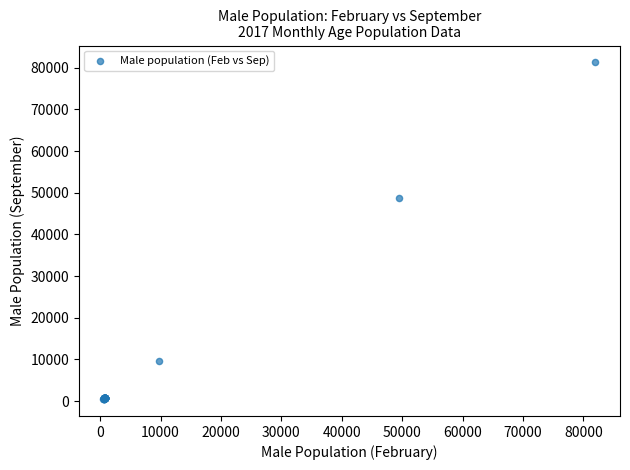

What Y value in the scatter plot is closest to 40873?

48704